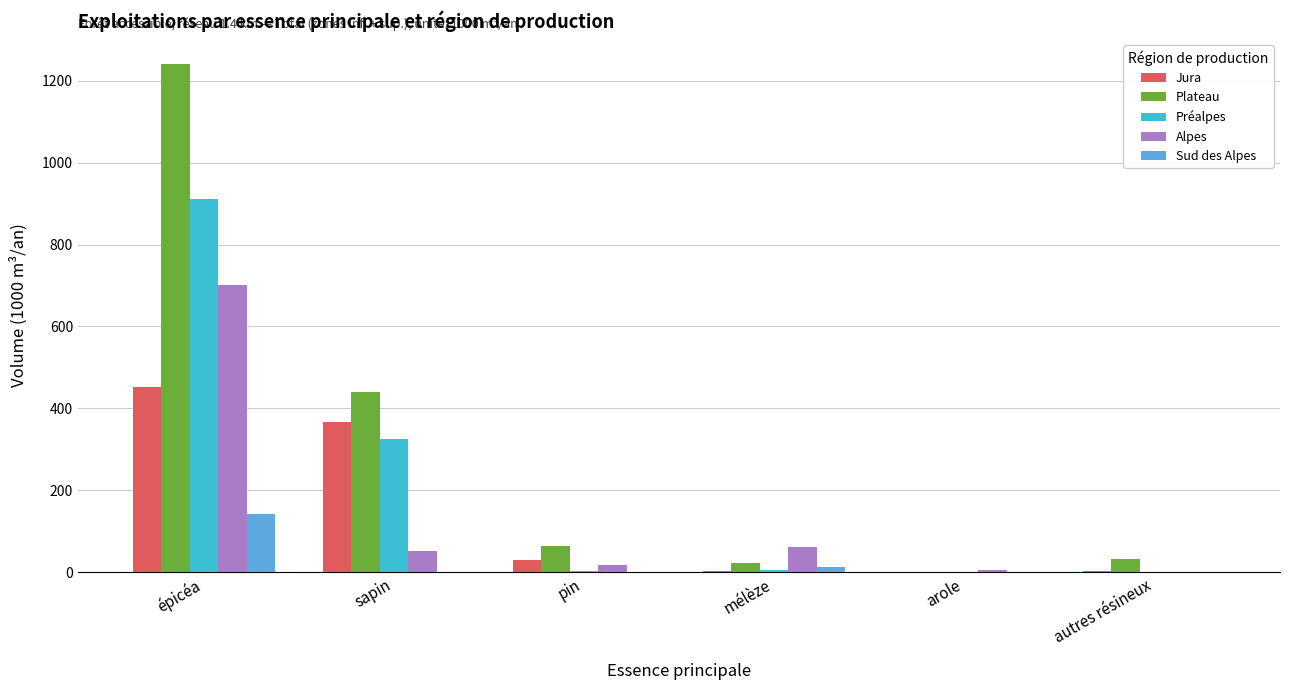

Where is Jura nearest to the value 226?

sapin